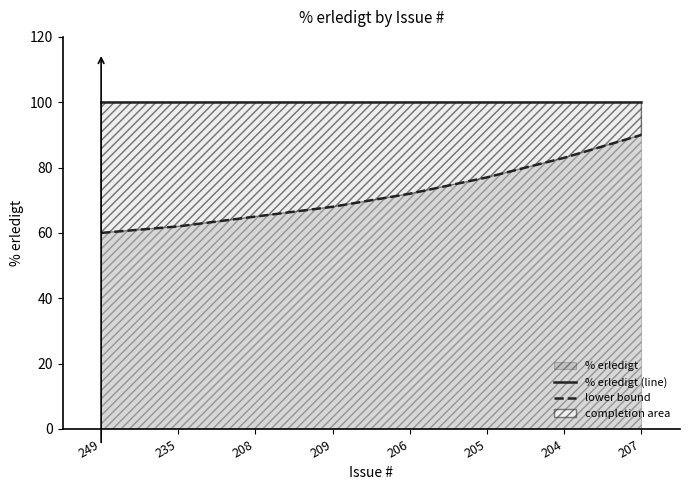

Which series changed the most between 235 and 209?

lower bound